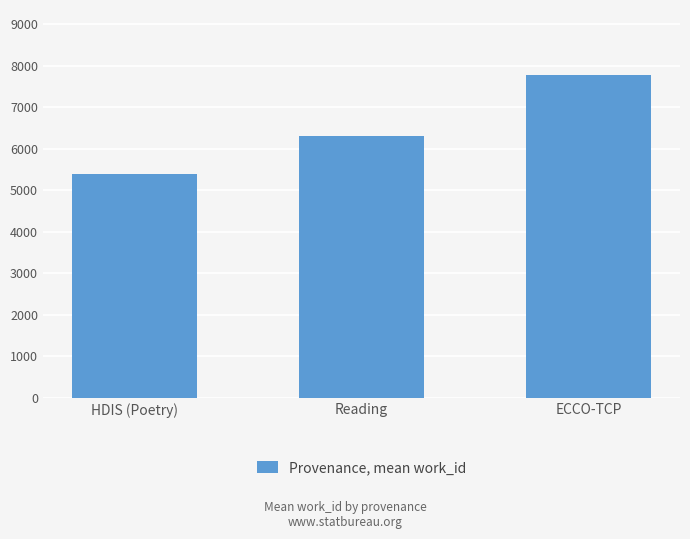

What is the approximate value at Reading, to the nearest 10?

6310